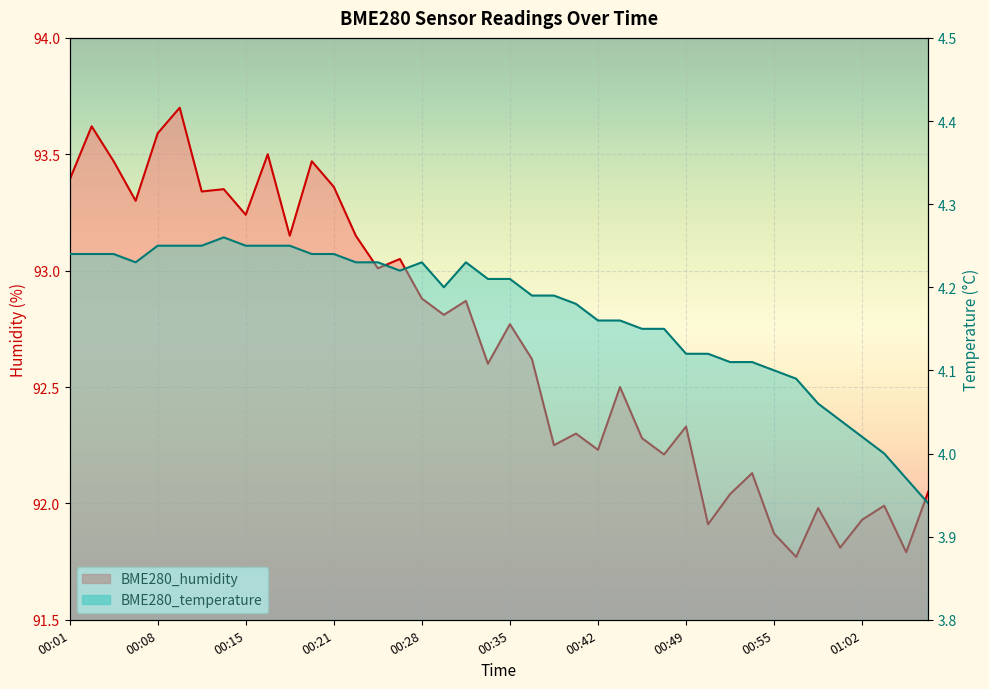

How many lines are shown in the chart?

2